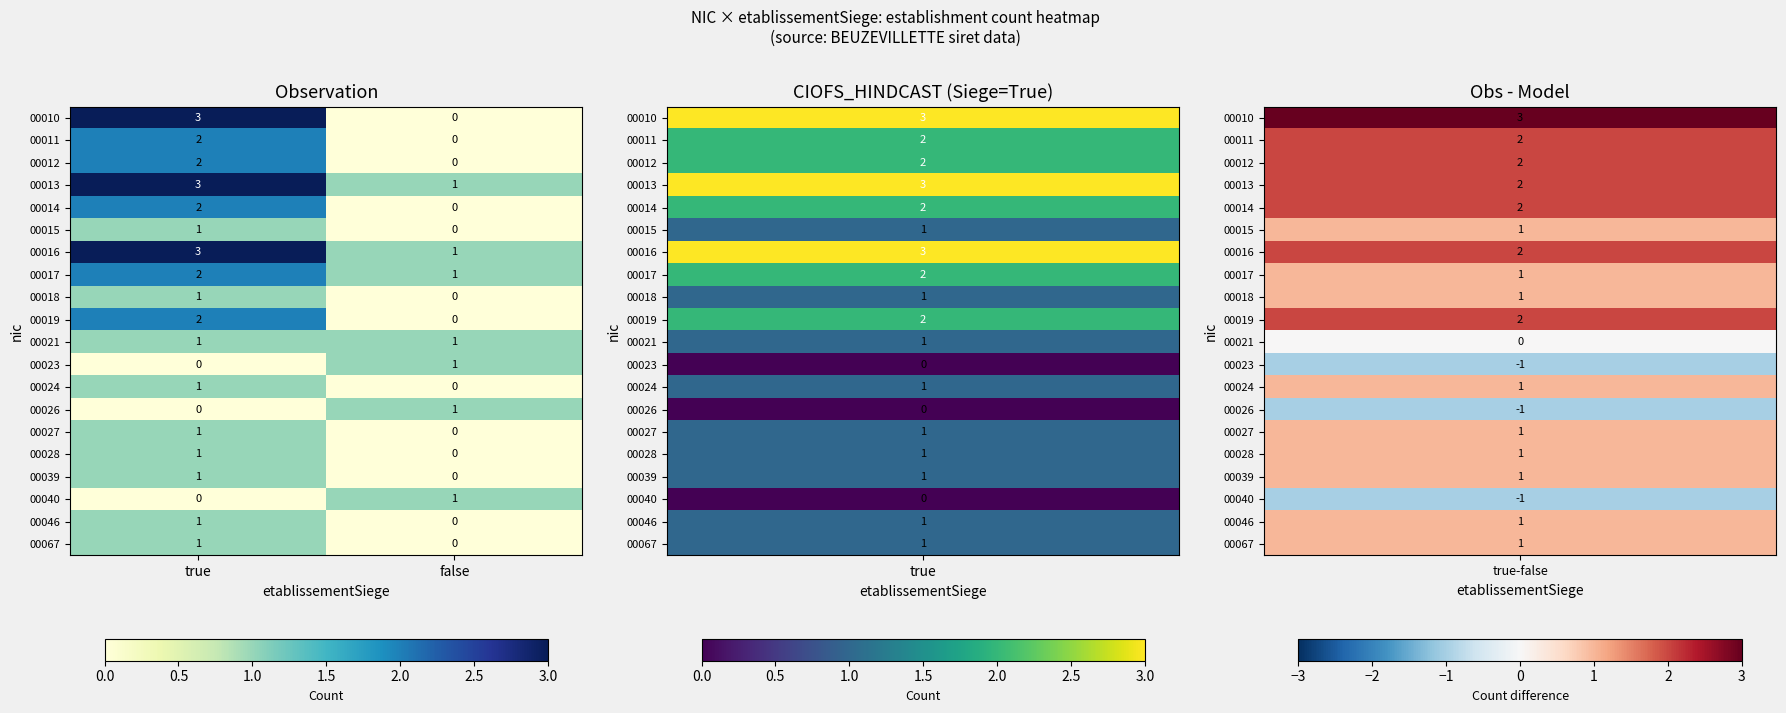

What is the maximum value shown in the chart?

3